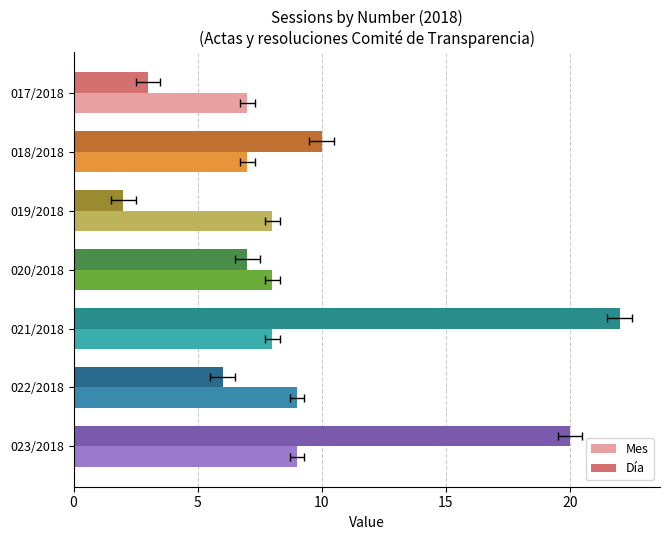

True or false: Mes has a value of 9 at 023/2018.

True